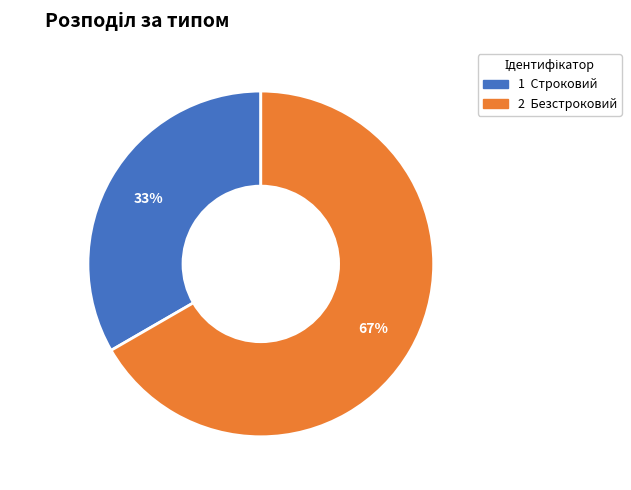

Which slice is the smallest?

Строковий